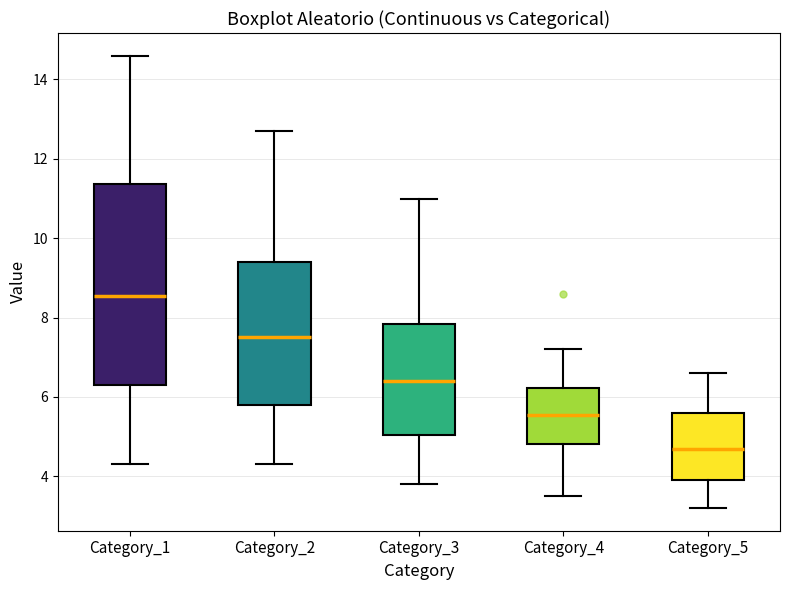

Which box is the tallest, from its lower edge to its upper edge?

Category_1